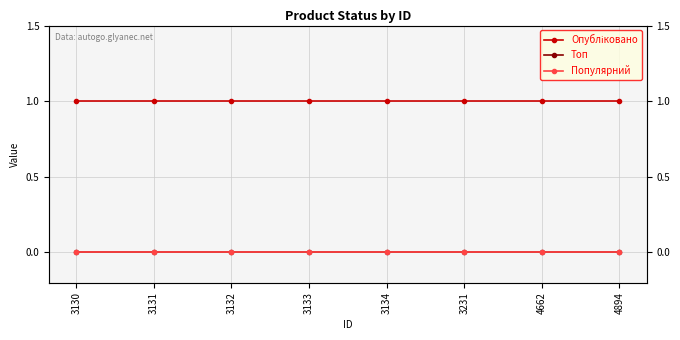

True or false: Популярний and Топ intersect in this chart.

False